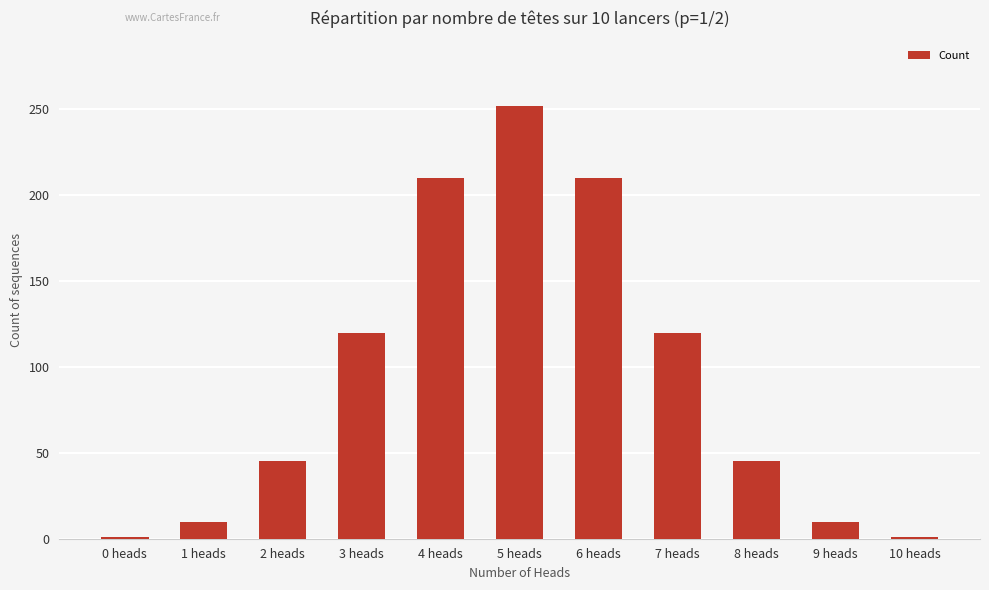

Approximately how many times larger is the value at 7 heads compared to 3 heads?

1.0